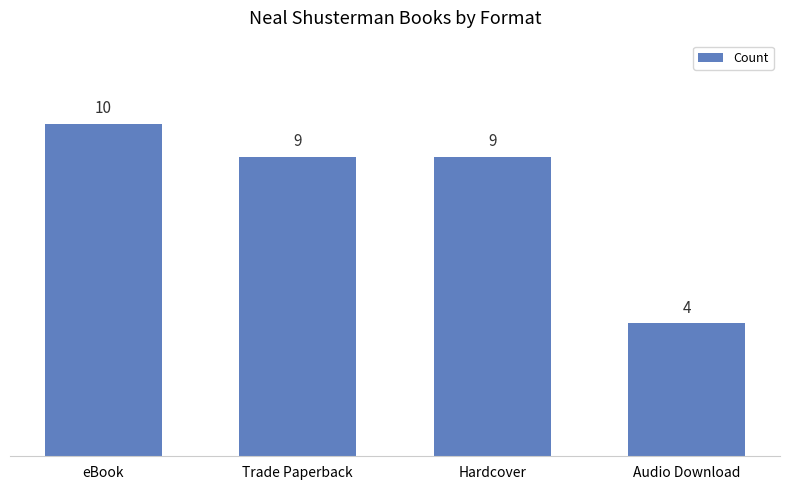

What position from the left is eBook?

1